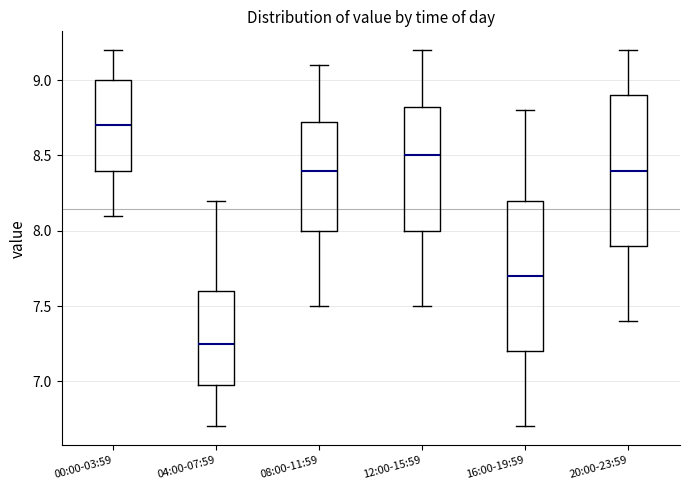

Reading left to right, read every box against the y-axis: the position of its median line, the range the box covers, and the ends of its whiskers. The values are not printed on the chart, so give them approximately, as read against the axis.

00:00-03:59: median 8.70, box 8.40 to 9.00, whiskers 8.10 to 9.20
04:00-07:59: median 7.25, box 7.00 to 7.60, whiskers 6.70 to 8.20
08:00-11:59: median 8.40, box 8.00 to 8.75, whiskers 7.50 to 9.10
12:00-15:59: median 8.50, box 8.00 to 8.85, whiskers 7.50 to 9.20
16:00-19:59: median 7.70, box 7.20 to 8.20, whiskers 6.70 to 8.80
20:00-23:59: median 8.40, box 7.90 to 8.90, whiskers 7.40 to 9.20